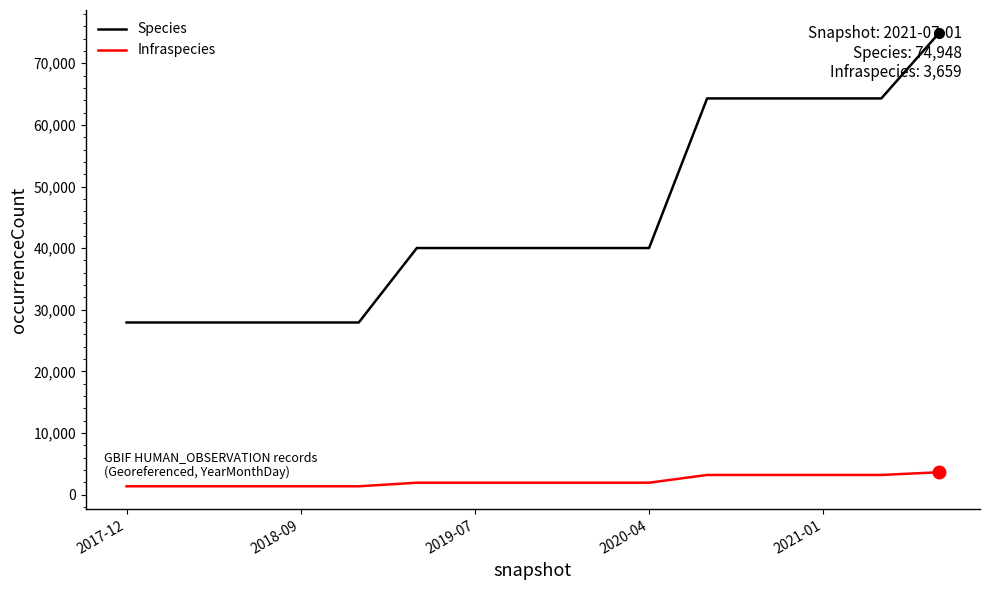

Which series has the largest range (max minus min)?

Species